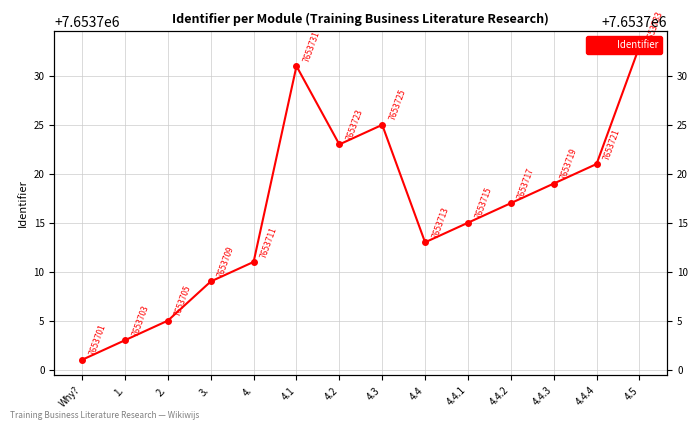

List the labels in order of value, largest first.

4.5, 4.1, 4.3, 4.2, 4.4.4, 4.4.3, 4.4.2, 4.4.1, 4.4, 4., 3., 2., 1., Why?